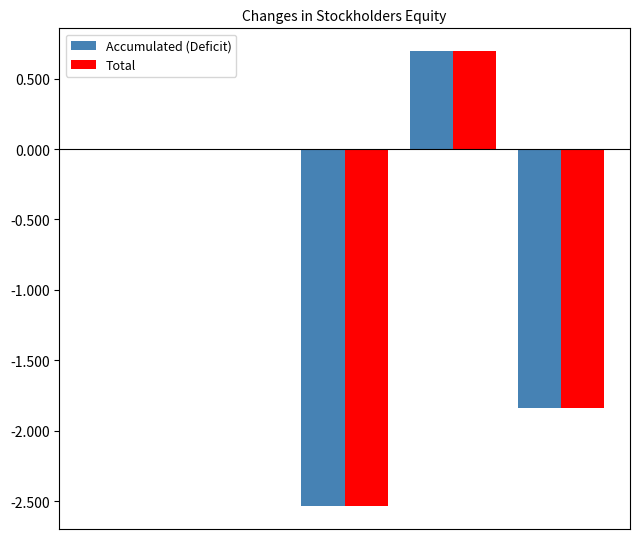

What is the minimum value shown in the chart?

-25365815